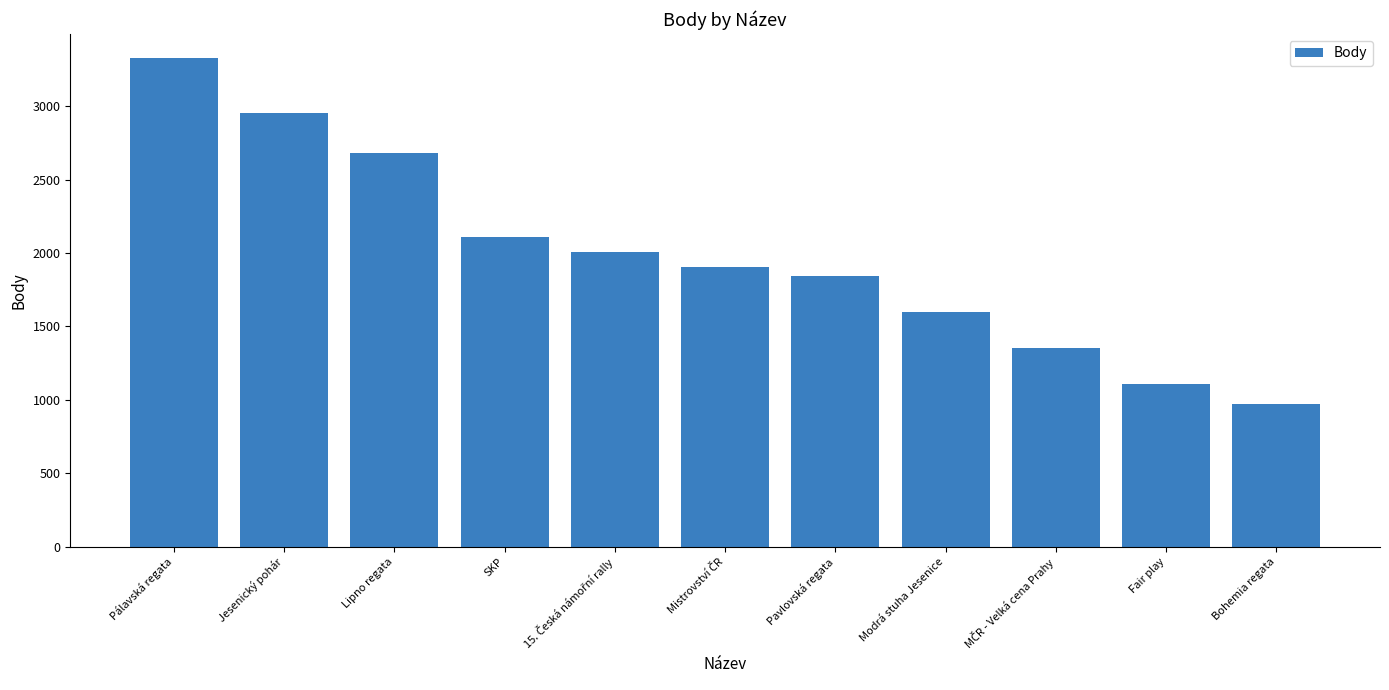

Where is the data nearest to the value 2147?

SKP